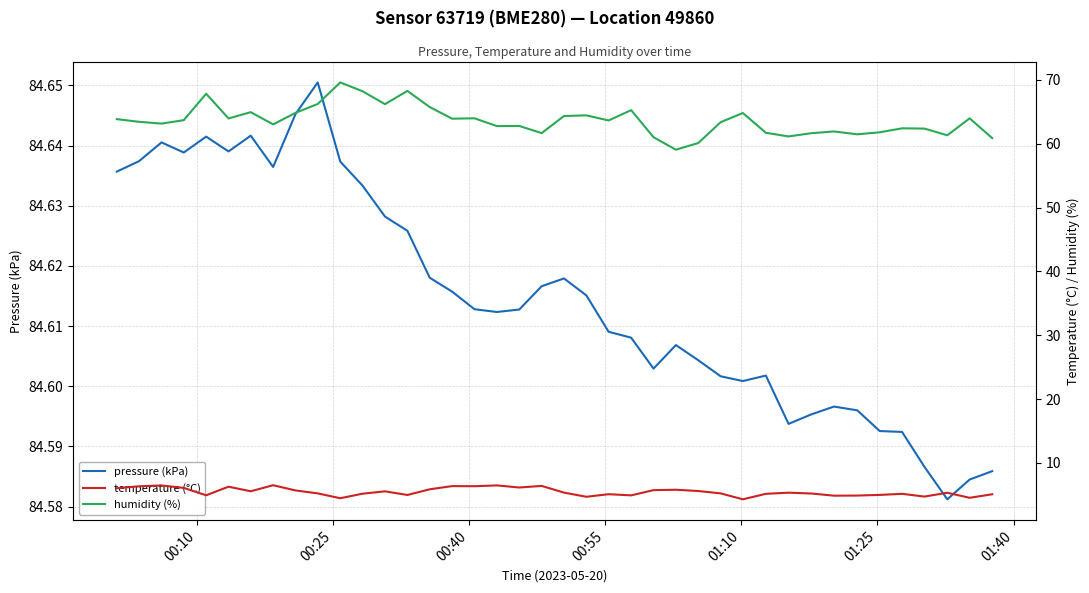

Rank the series by their maximum value, from lowest to highest.

temperature (°C), humidity (%), pressure (kPa)